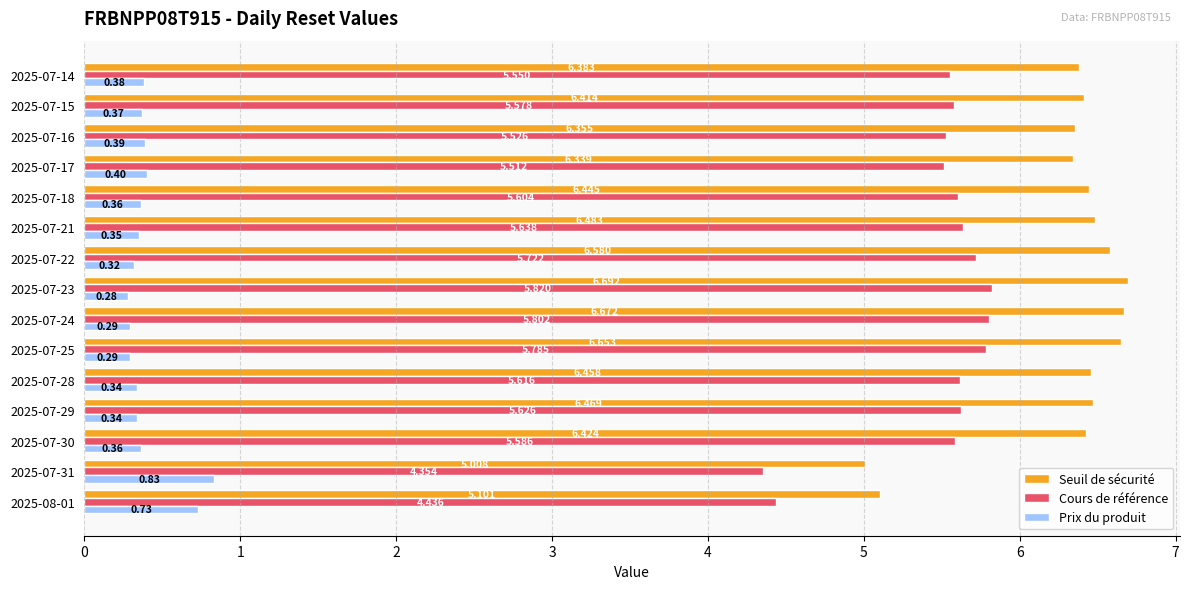

Is the value of Prix du produit at 2025-07-30 greater than the value of Cours de référence at 2025-07-25?

No